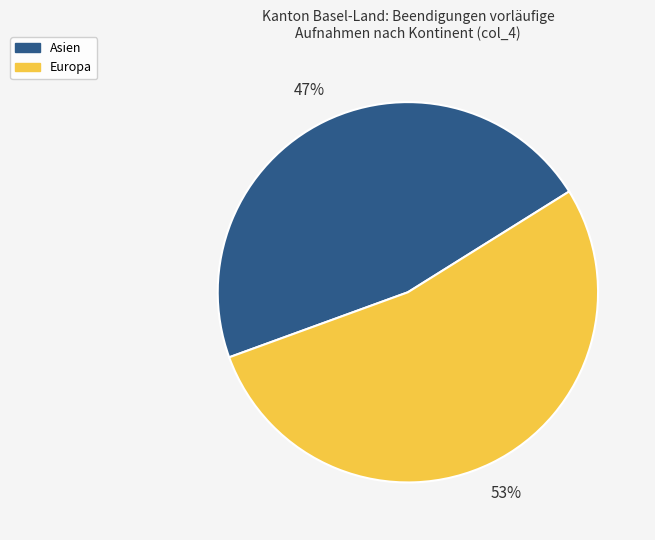

To the nearest percent, what is the average slice percentage?

50%